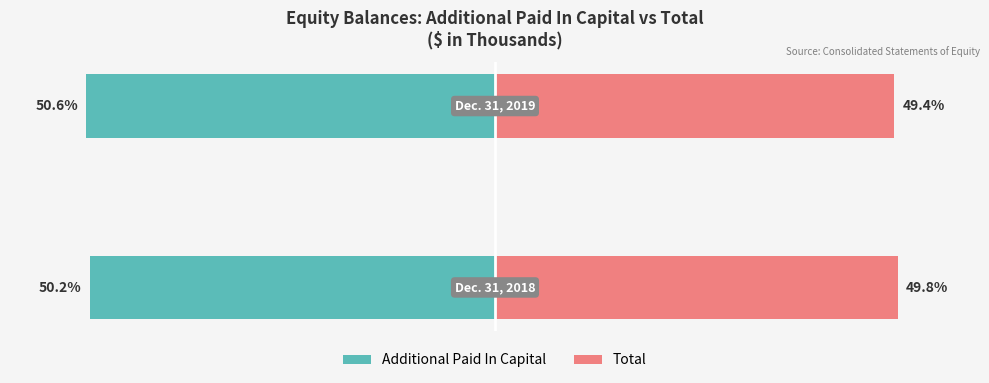

At how many categories does at least one series exceed 21?

2